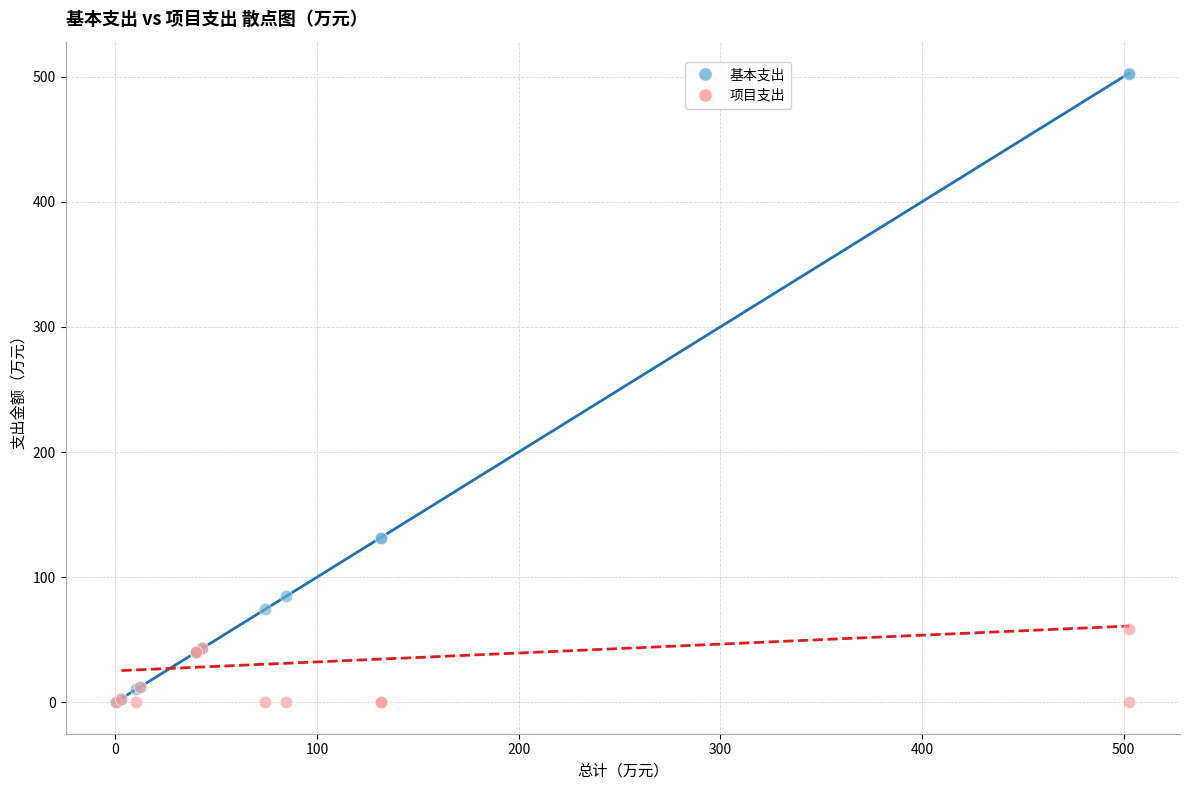

Which series contains the highest Y value?

基本支出